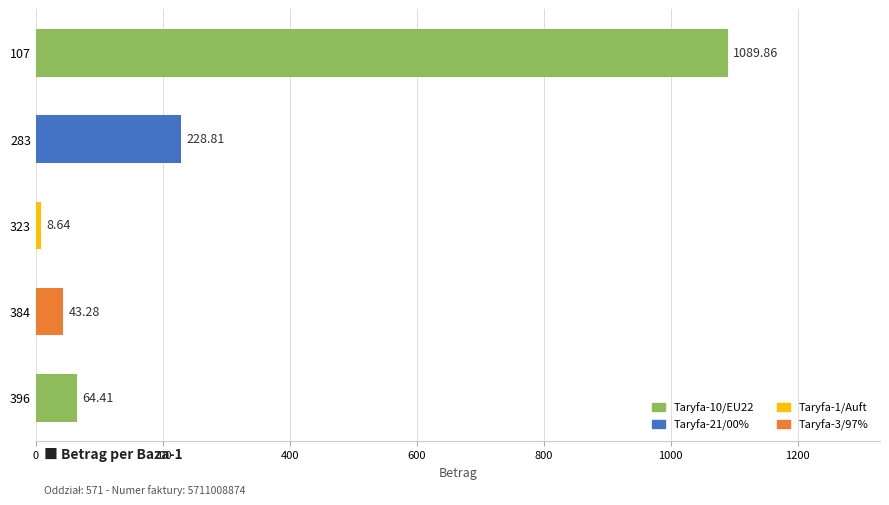

What is the value of the 2nd bar from the left?

228.8